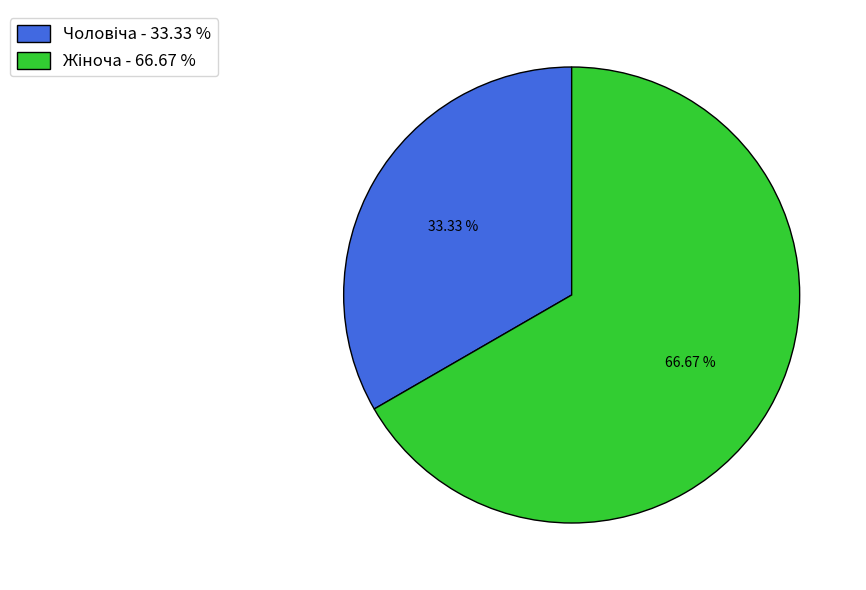

Count the number of slices in the pie.

2